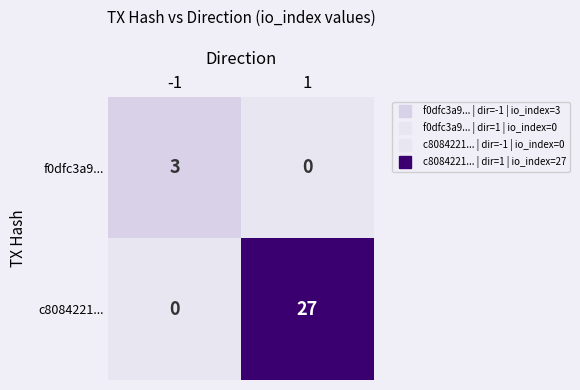

Which series has the largest total across all categories?

c8084221...